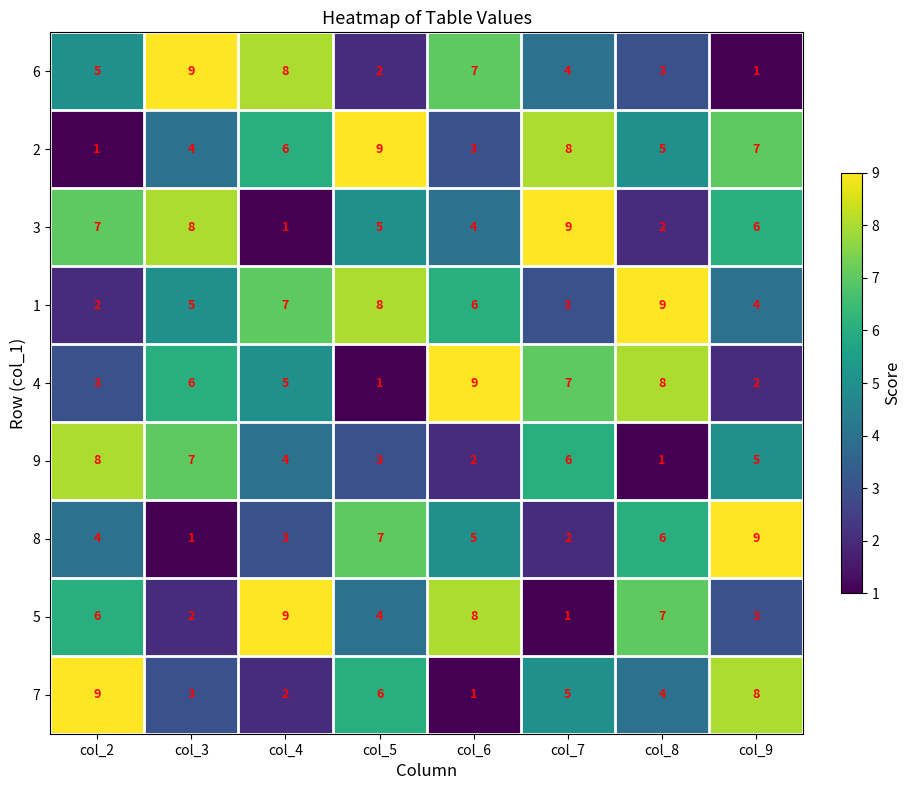

How many data points in 1 are less than 6?

4